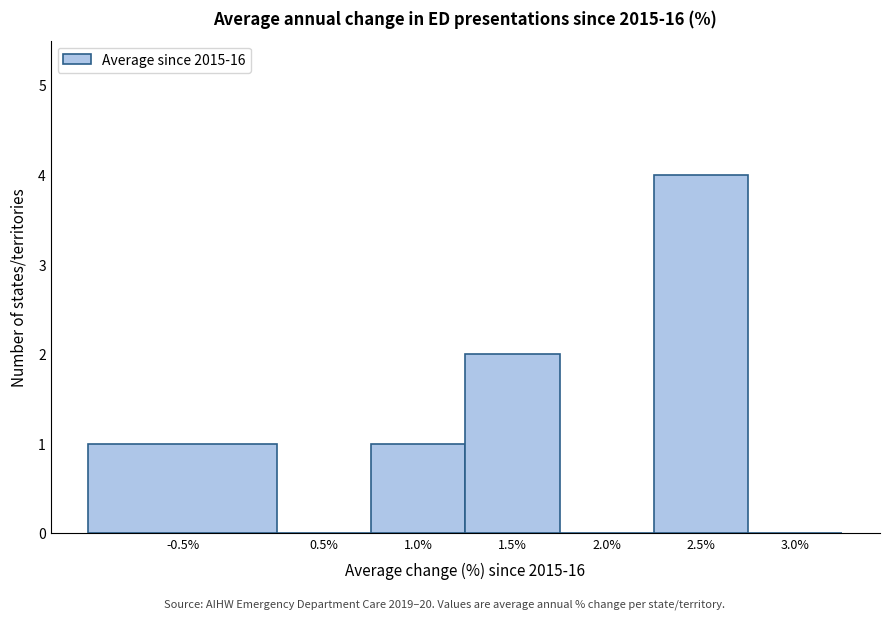

Reading left to right, what are all the values shown in this chart?

-0.5%=1	0.5%=0	1.0%=1	1.5%=2	2.0%=0	2.5%=4	3.0%=0